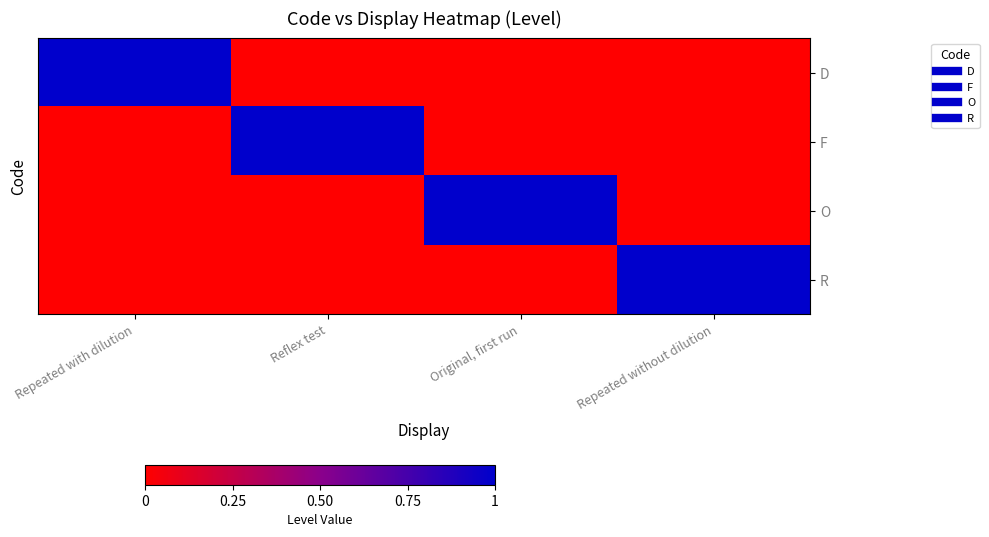

Rank the series by their maximum value, from lowest to highest.

D, F, O, R